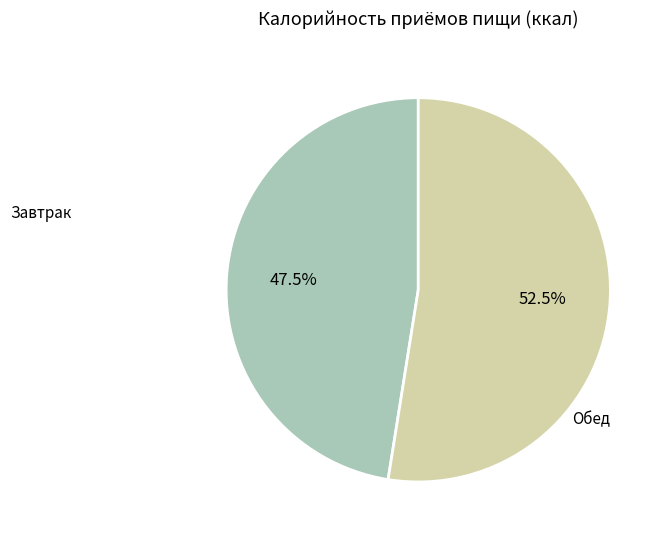

Count the number of slices in the pie.

2